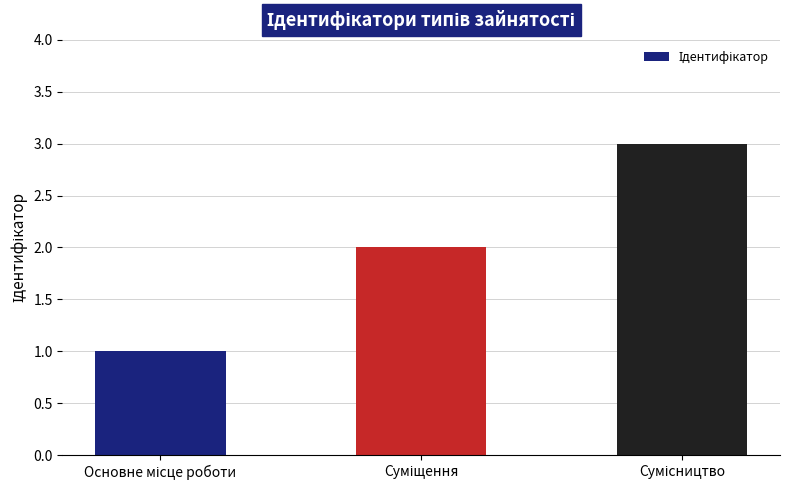

What is the value of the 2nd bar from the left?

2